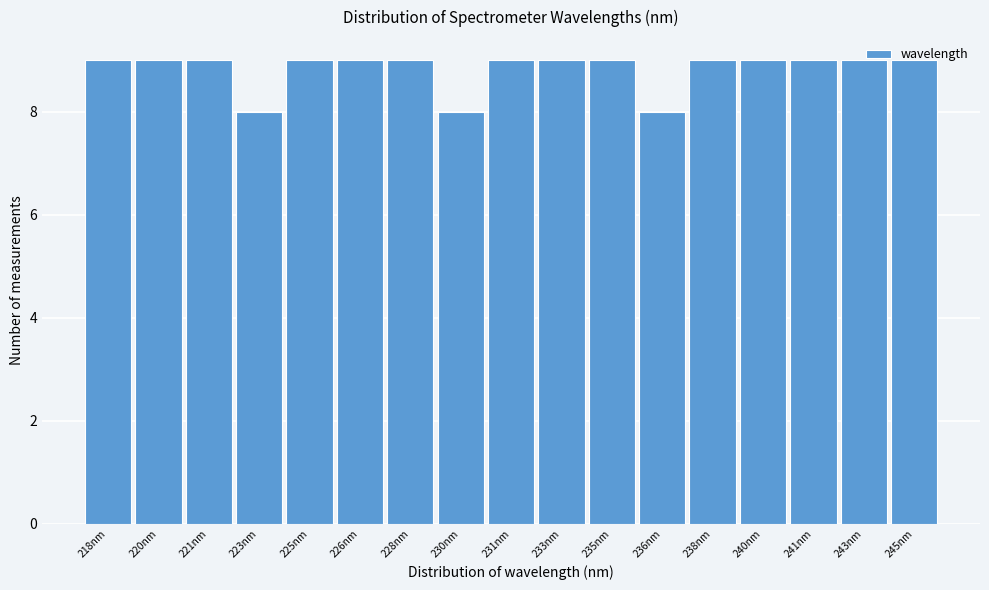

What position from the left is 243nm?

16